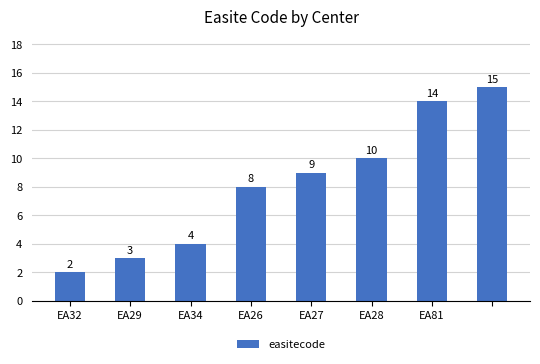

How many data points does each series have?

8